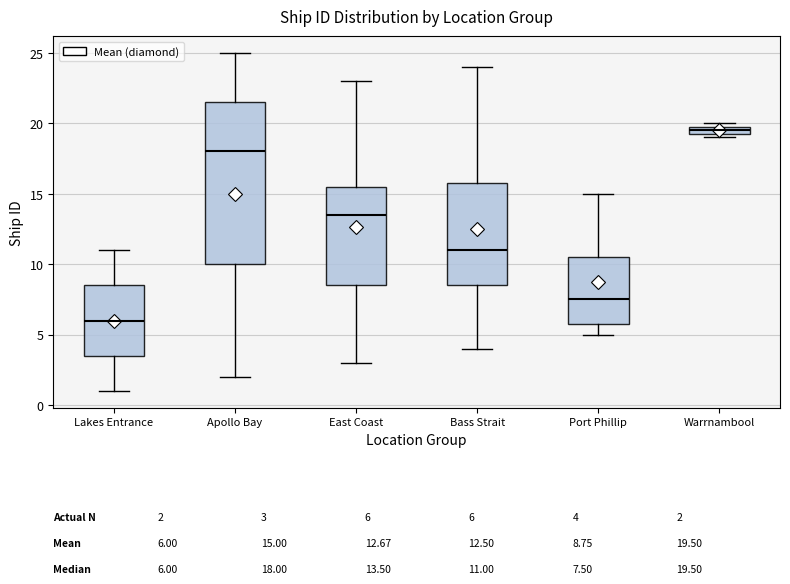

Which box is the tallest, from its lower edge to its upper edge?

Apollo Bay